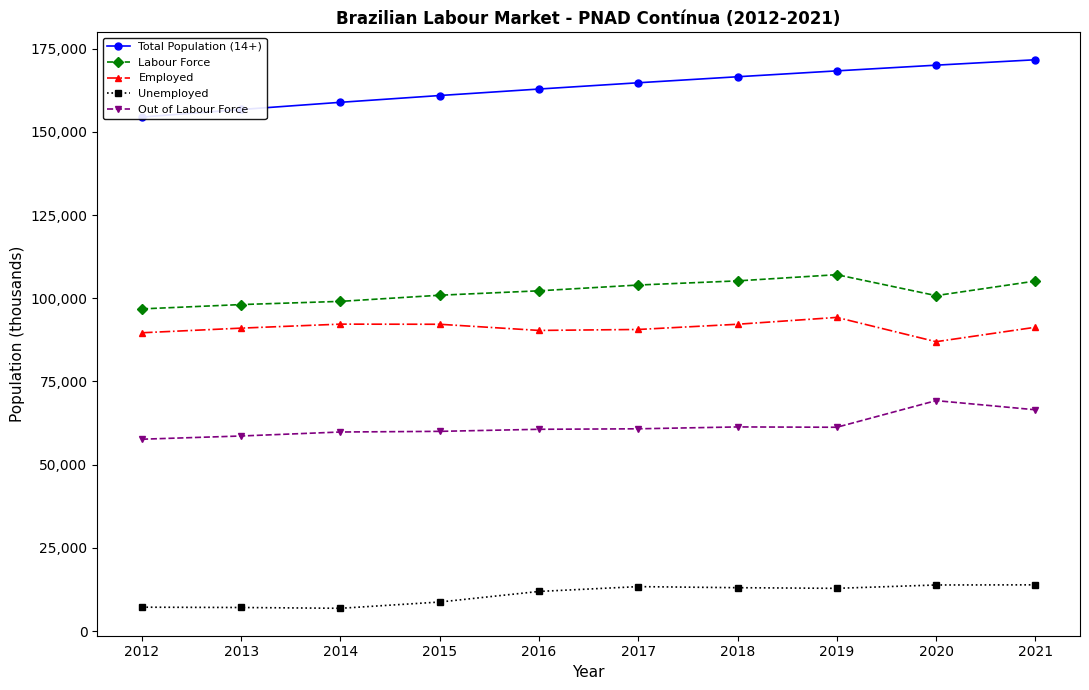

True or false: Out of Labour Force has more than 0 points higher than both neighbors.

True